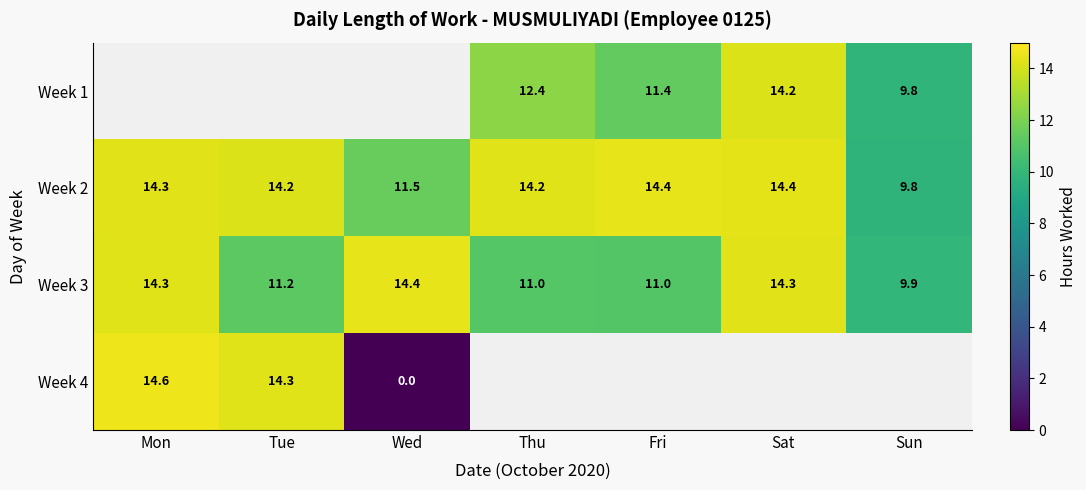

Is it true that Week 1 equals 12.4 at Thu?

True